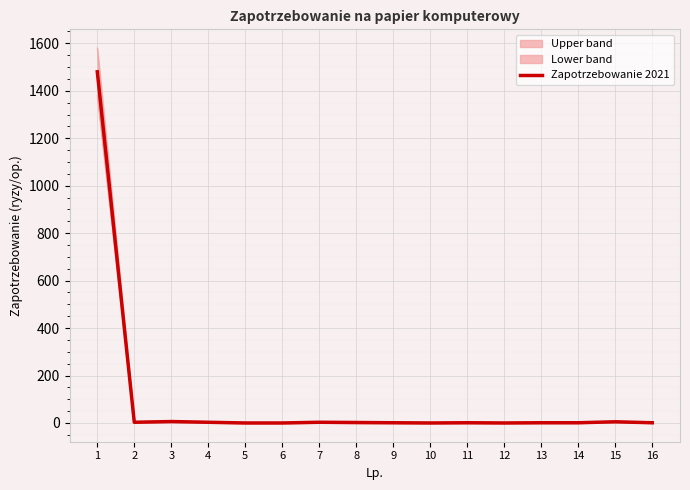

What is the greatest value displayed?

1480